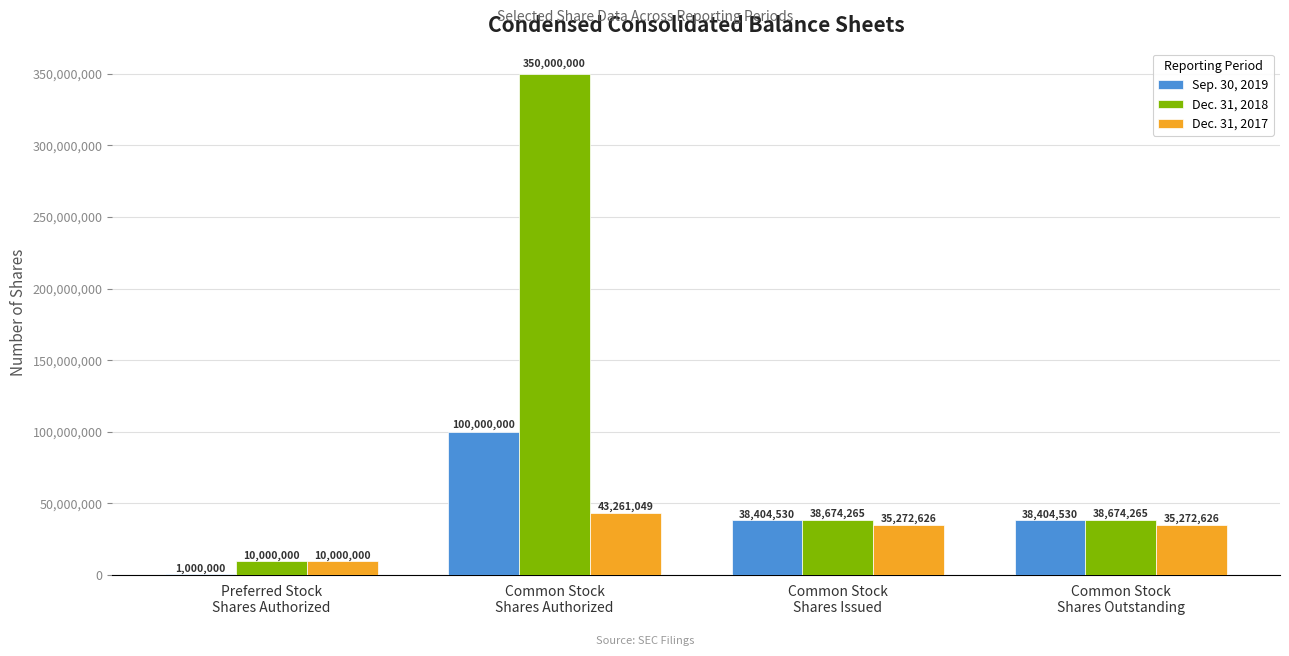

How many groups of bars are there?

4